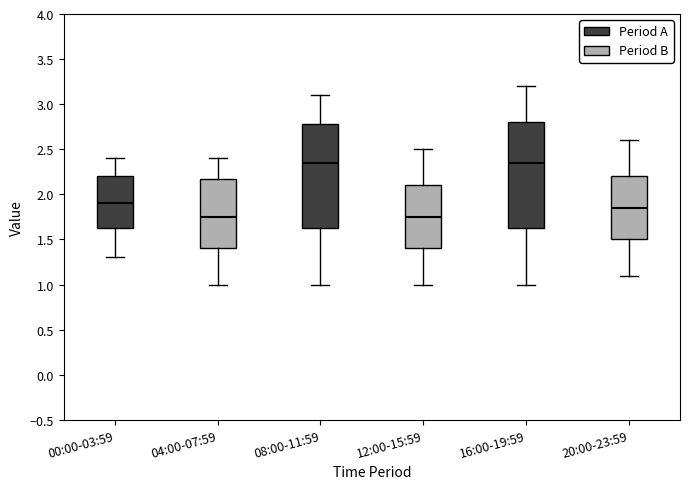

Reading left to right, transcribe this box plot: for each box, give where its median line is, the range the box spans, and where its two whiskers end, as read against the y-axis. The values are not printed on the chart, so give them approximately, as read against the axis.

00:00-03:59: median 1.90, box 1.65 to 2.20, whiskers 1.30 to 2.40
04:00-07:59: median 1.75, box 1.40 to 2.20, whiskers 1.00 to 2.40
08:00-11:59: median 2.35, box 1.65 to 2.80, whiskers 1.00 to 3.10
12:00-15:59: median 1.75, box 1.40 to 2.10, whiskers 1.00 to 2.50
16:00-19:59: median 2.35, box 1.65 to 2.80, whiskers 1.00 to 3.20
20:00-23:59: median 1.85, box 1.50 to 2.20, whiskers 1.10 to 2.60